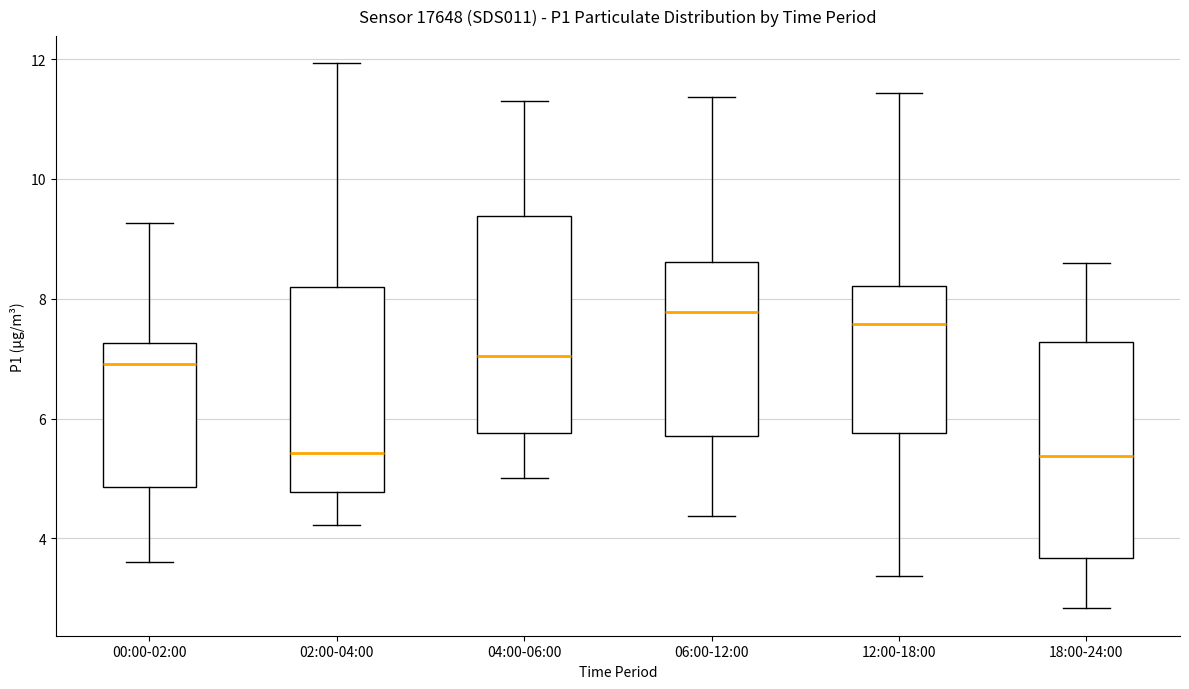

Reading left to right, read every box against the y-axis: the position of its median line, the range the box covers, and the ends of its whiskers. The values are not printed on the chart, so give them approximately, as read against the axis.

00:00-02:00: median 7.0, box 4.8 to 7.2, whiskers 3.6 to 9.2
02:00-04:00: median 5.4, box 4.8 to 8.2, whiskers 4.2 to 12.0
04:00-06:00: median 7.0, box 5.8 to 9.4, whiskers 5.0 to 11.4
06:00-12:00: median 7.8, box 5.8 to 8.6, whiskers 4.4 to 11.4
12:00-18:00: median 7.6, box 5.8 to 8.2, whiskers 3.4 to 11.4
18:00-24:00: median 5.4, box 3.6 to 7.2, whiskers 2.8 to 8.6